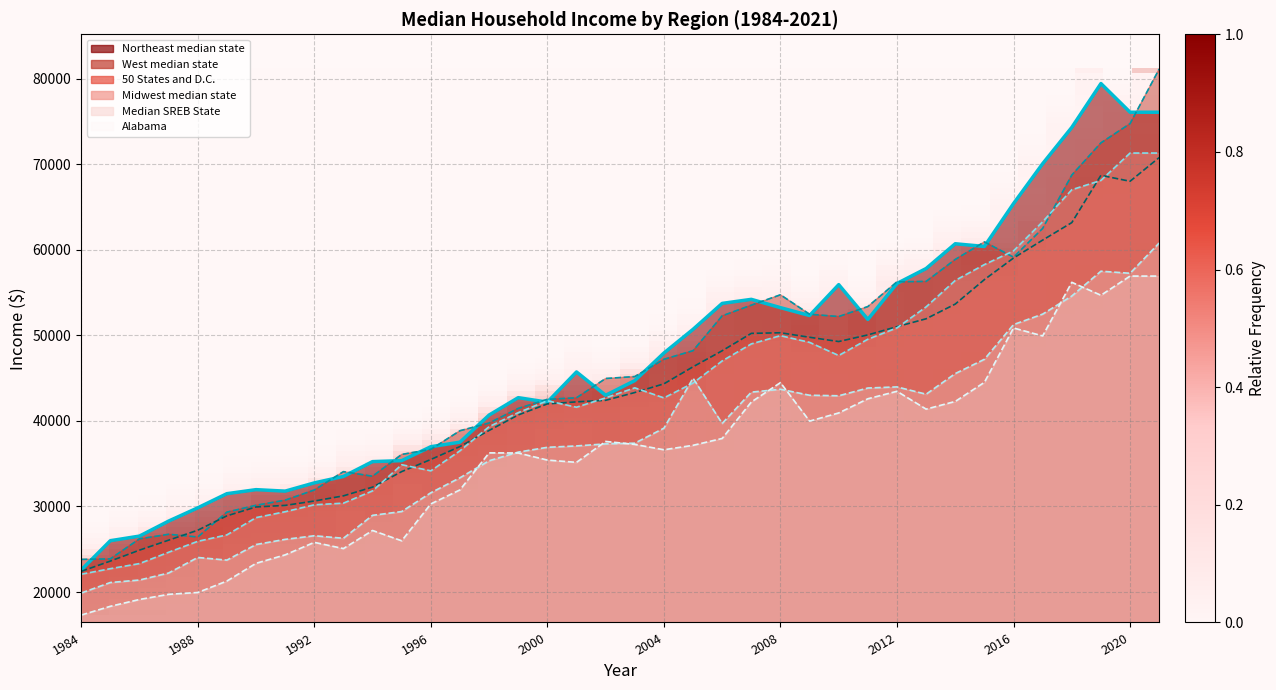

What is the maximum value for Northeast median state?

79432